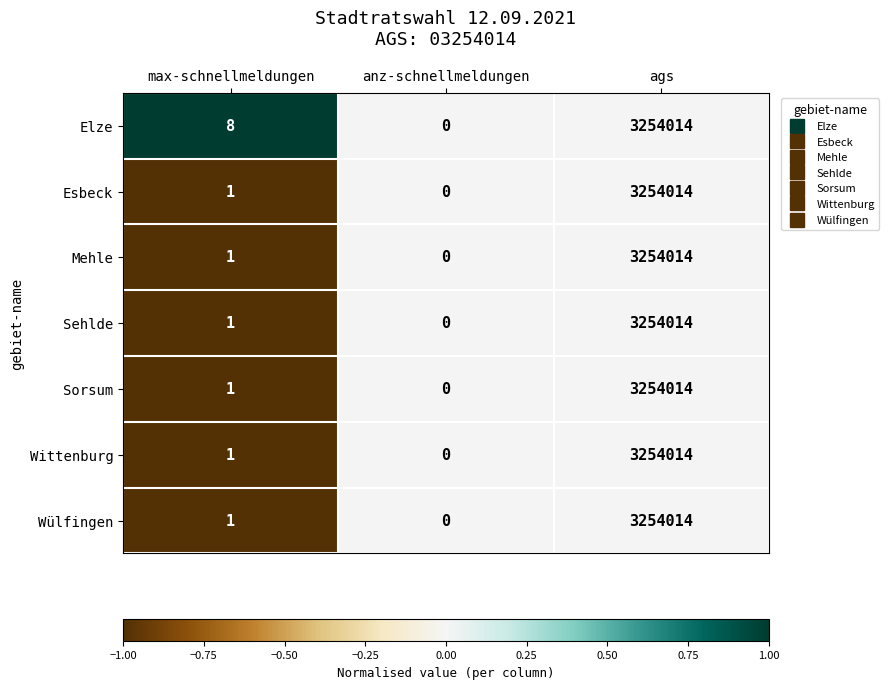

True or false: Elze has a value of 2221890 at anz-schnellmeldungen.

False